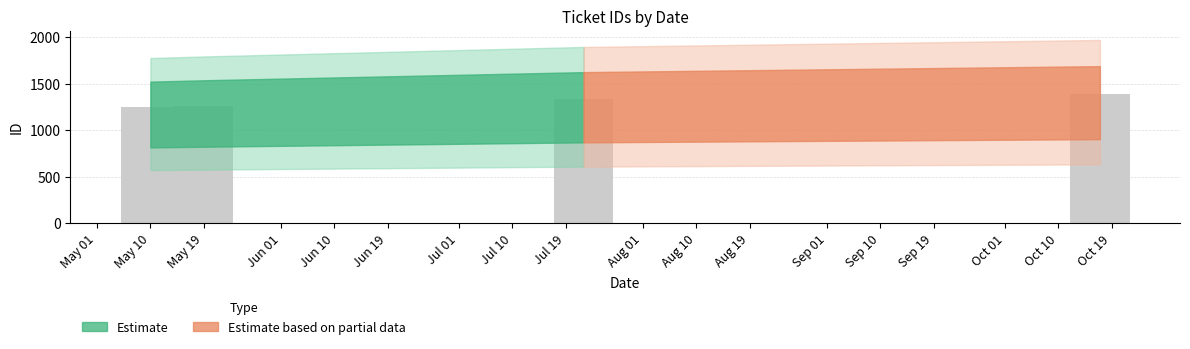

How many bars are there in total?

4